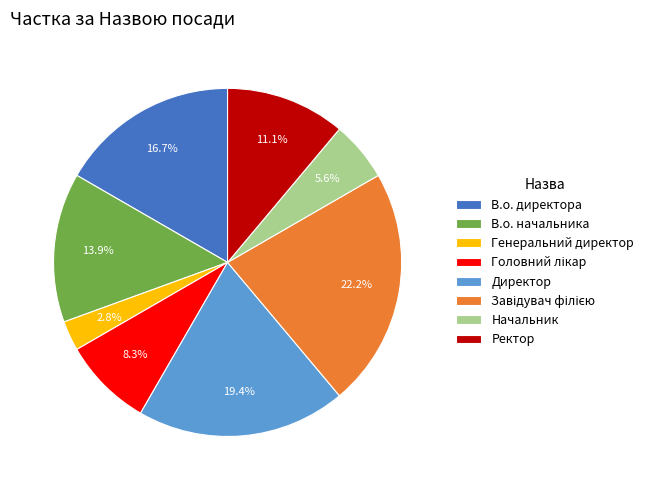

What is the total percentage of В.о. начальника and Генеральний директор?

16.7%